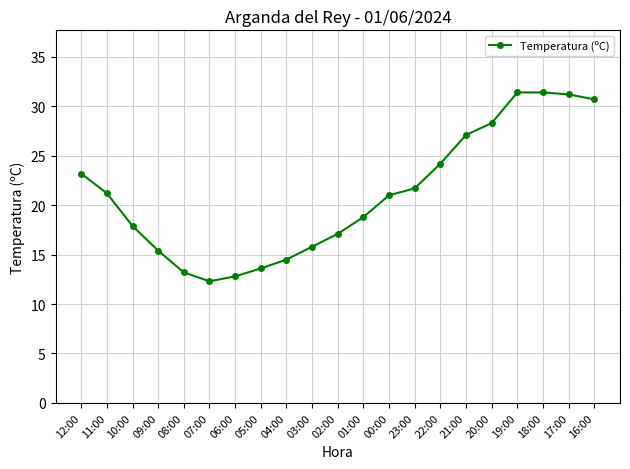

At which label does the data first exceed 21?

12:00